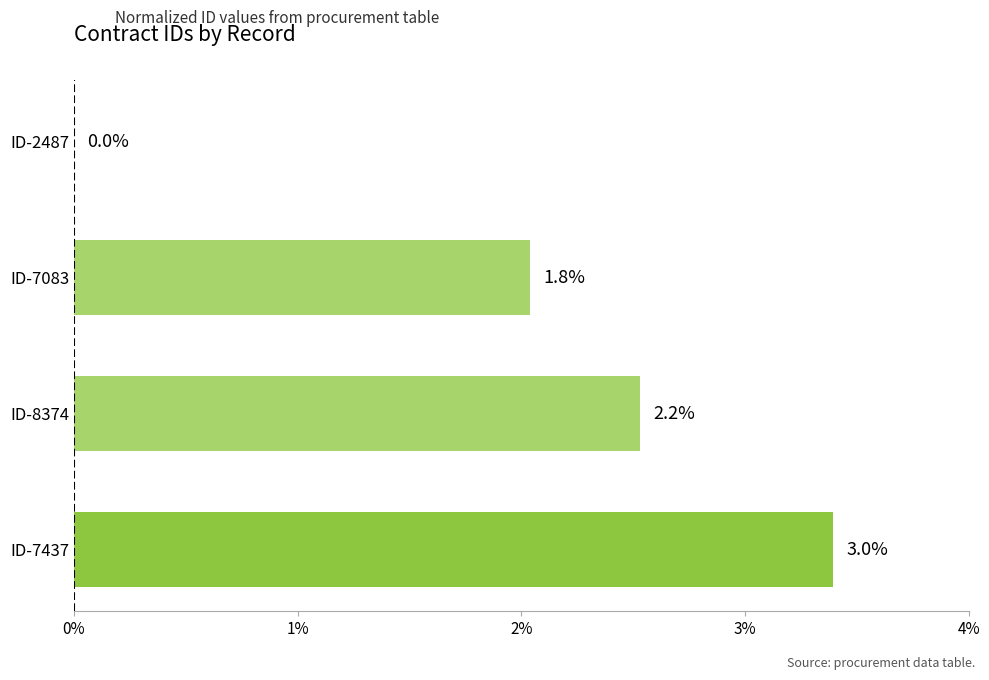

Are the bars horizontal?

Yes